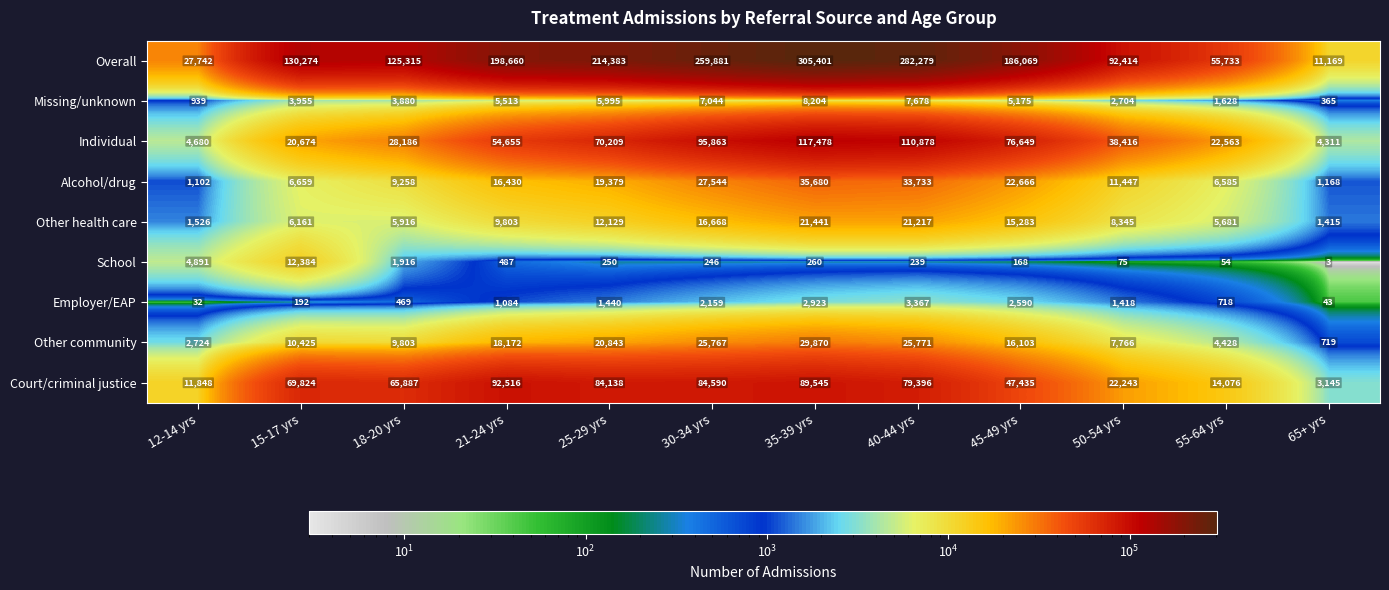

List the series in order of their peak value, highest first.

Overall, Individual, Court/criminal justice, Alcohol/drug, Other community, Other health care, School, Missing/unknown, Employer/EAP